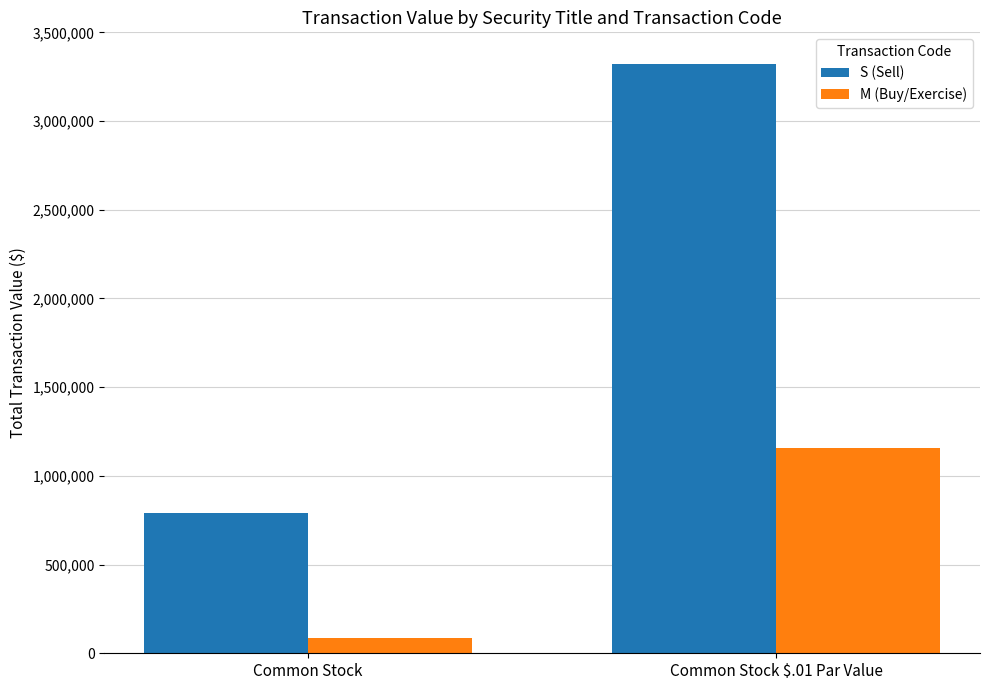

True or false: S (Sell) has a value of 793068 at Common Stock.

True